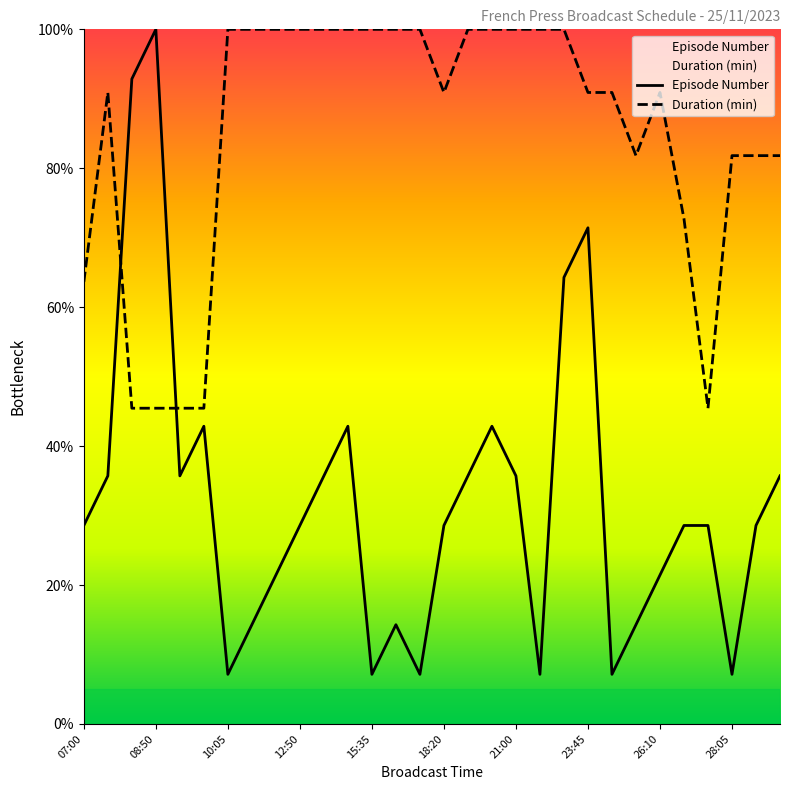

How many values in the Episode Number series are below 28?

11